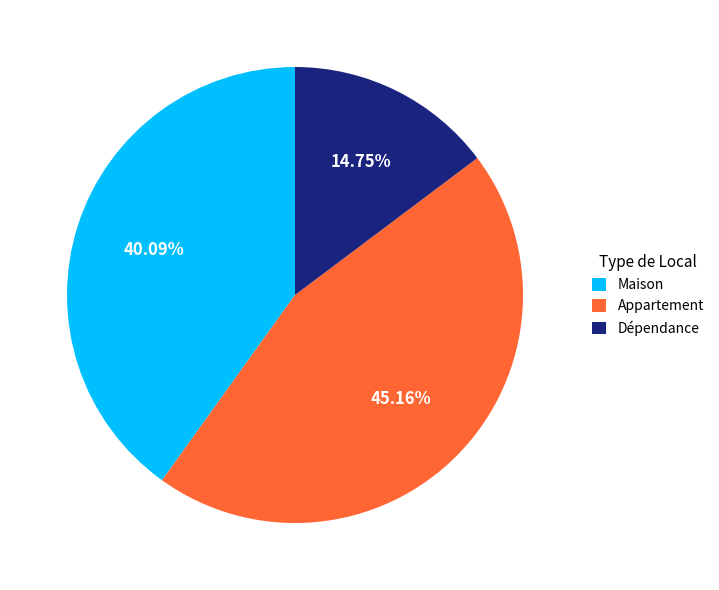

What percentage do Dépendance and Maison together represent?

54.8%